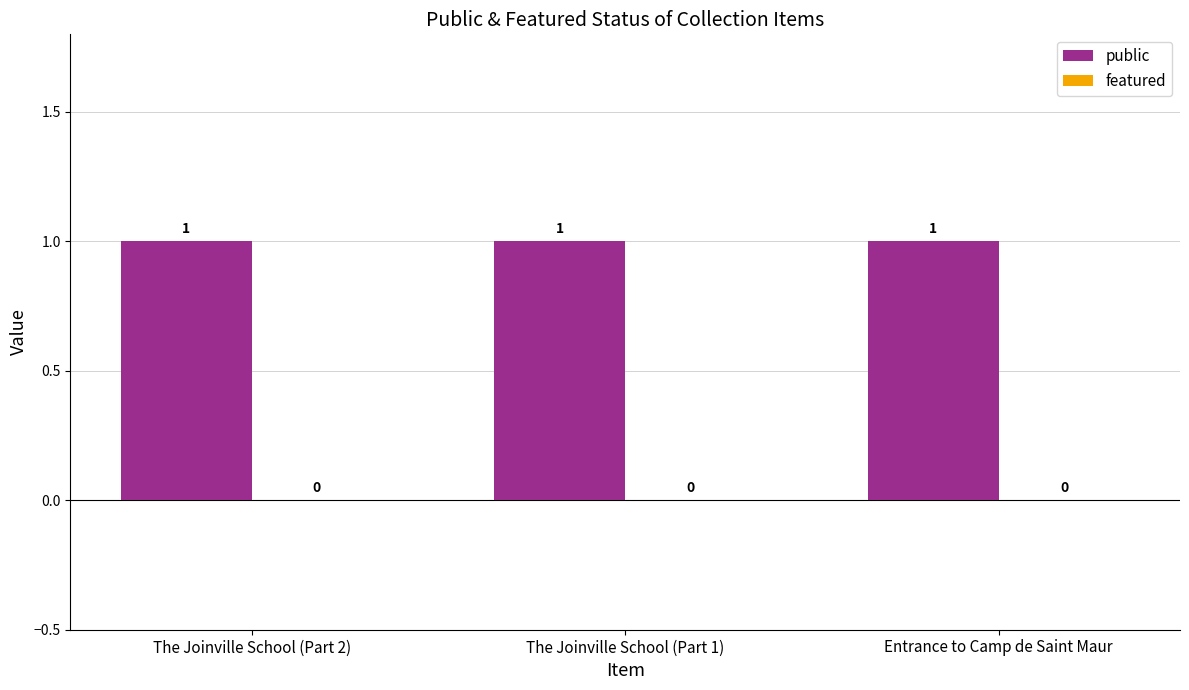

The value of public at The Joinville School (Part 2) is 1. True or false?

False